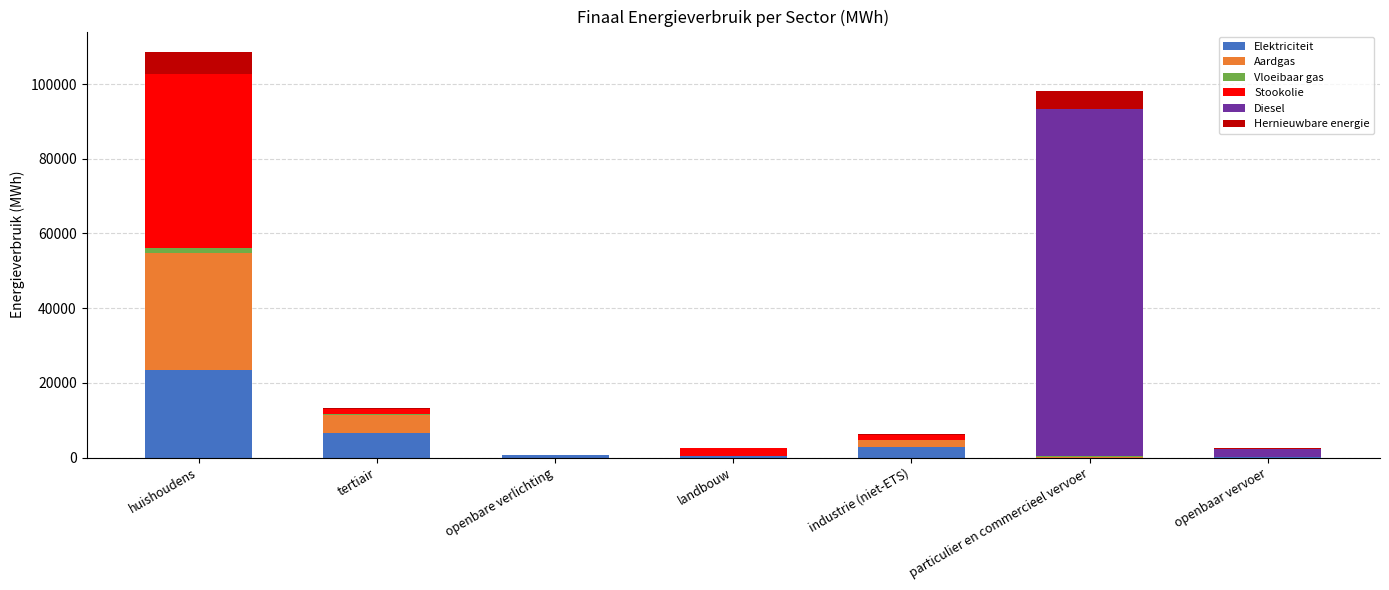

The value of Elektriciteit at huishoudens is 23428.6. True or false?

True